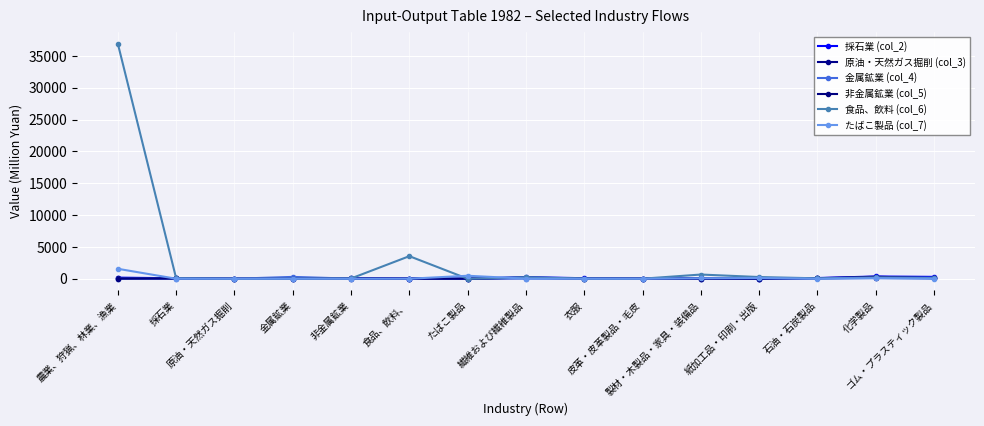

What is the label of the 11th point from the left?

製材・木製品・家具・装備品